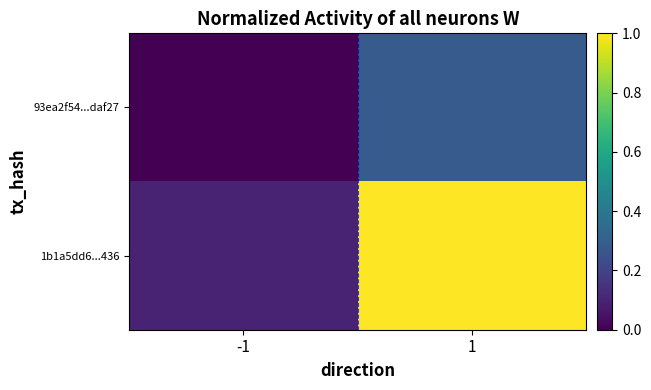

What is the total value across all series at 1?

1.3